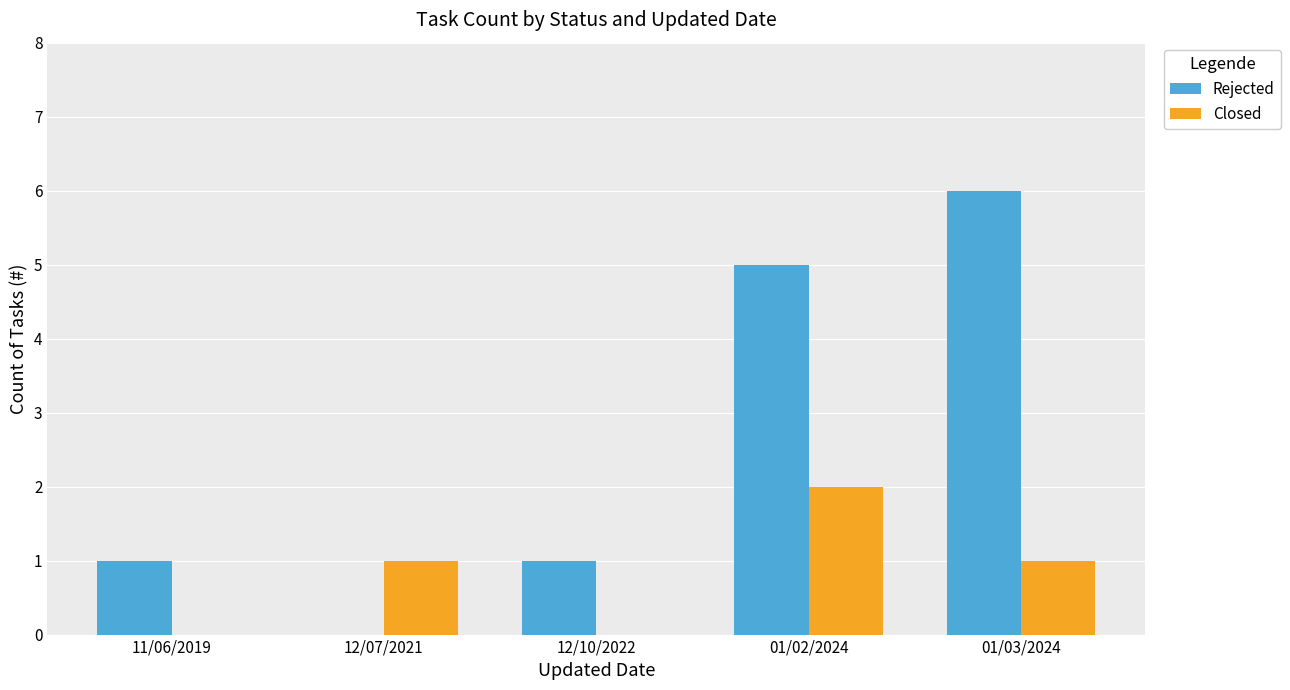

What is the sum of all Closed values?

4